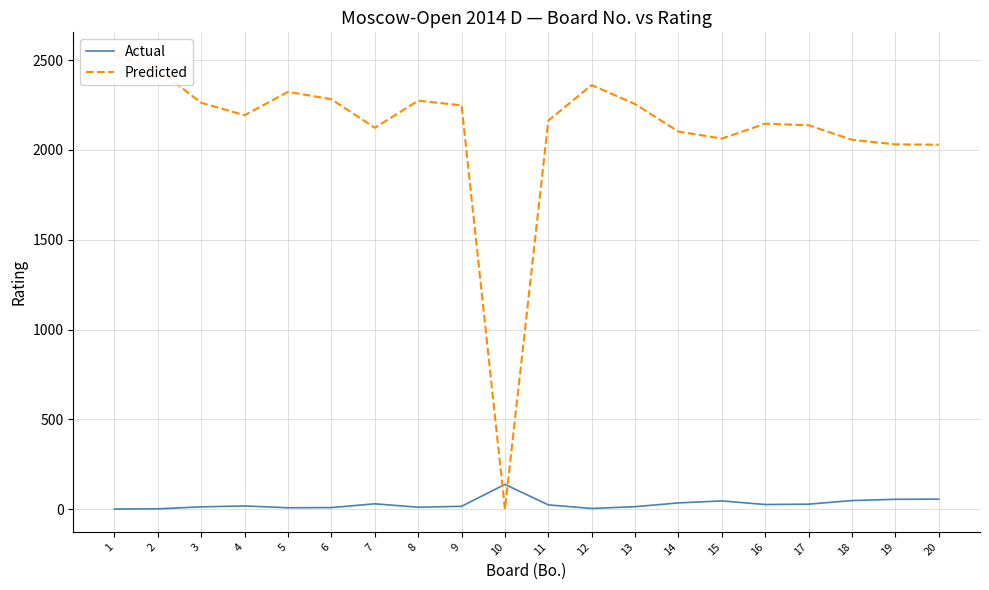

In Actual, how many points are higher than both neighbors (excluding endpoints)?

4